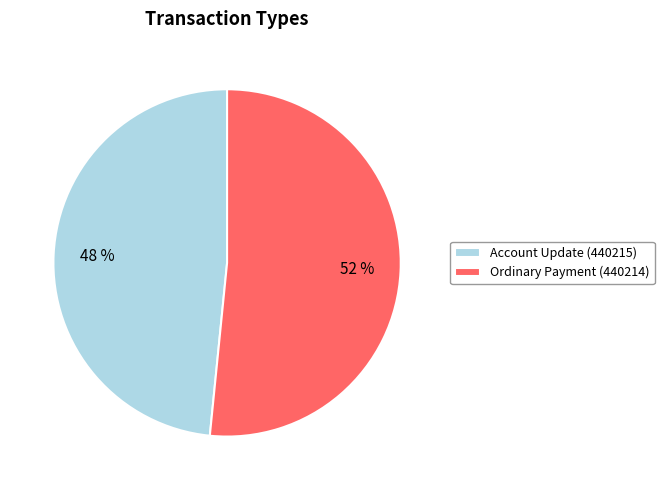

Is the sum of Account Update (440215) and Ordinary Payment (440214) greater than half?

Yes